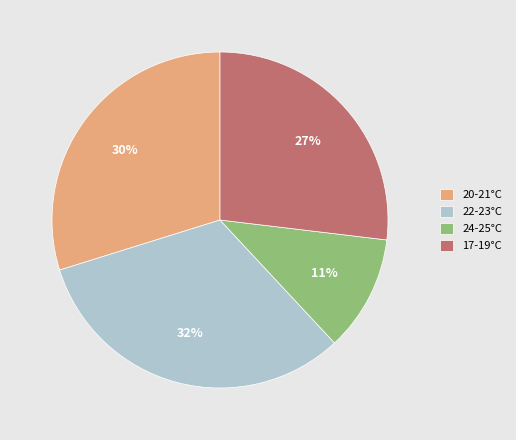

Which slice is the largest?

22-23°C